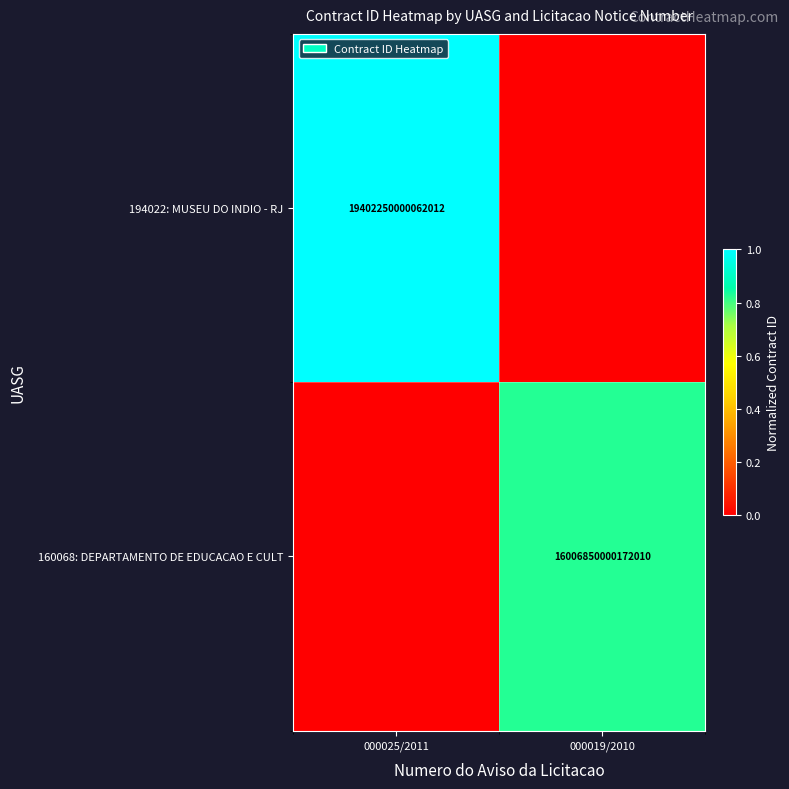

True or false: 160068: DEPARTAMENTO DE EDUCACAO E CULT has a value of 21431374866861328 at 000019/2010.

False